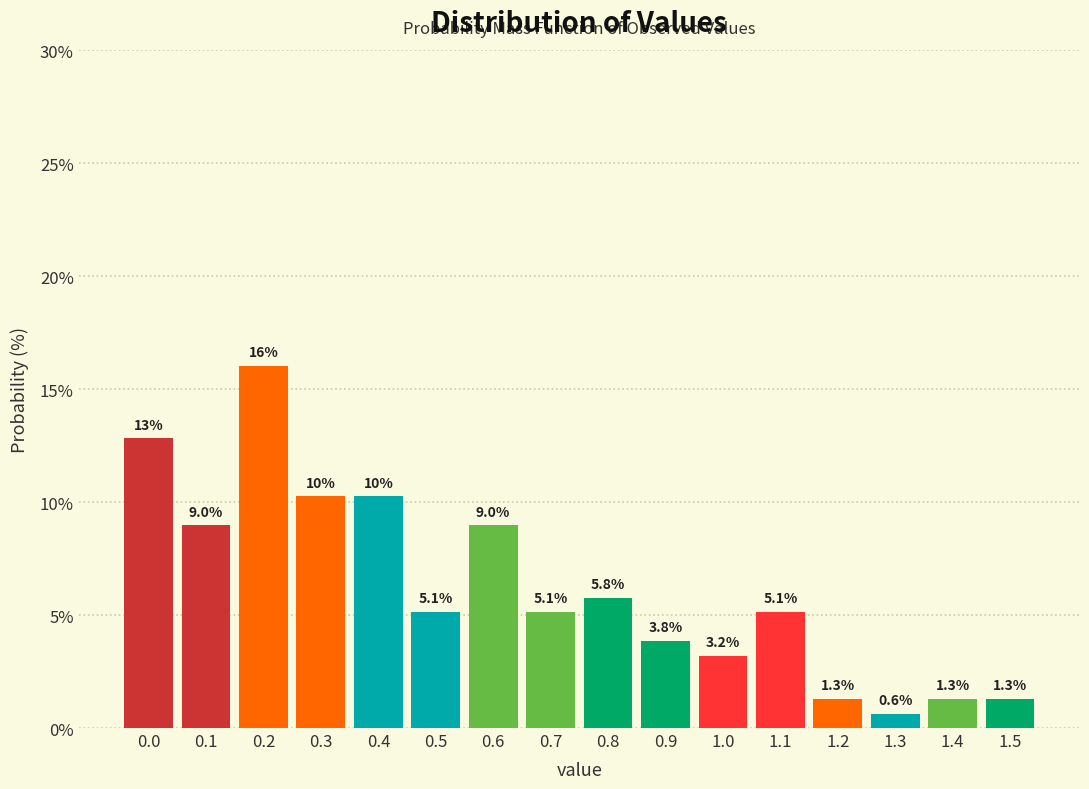

Reading right to left, list all the values displayed in this chart.

1.3	1.3	0.6	1.3	5.1	3.2	3.8	5.8	5.1	9.0	5.1	10.3	10.3	16.0	9.0	12.8